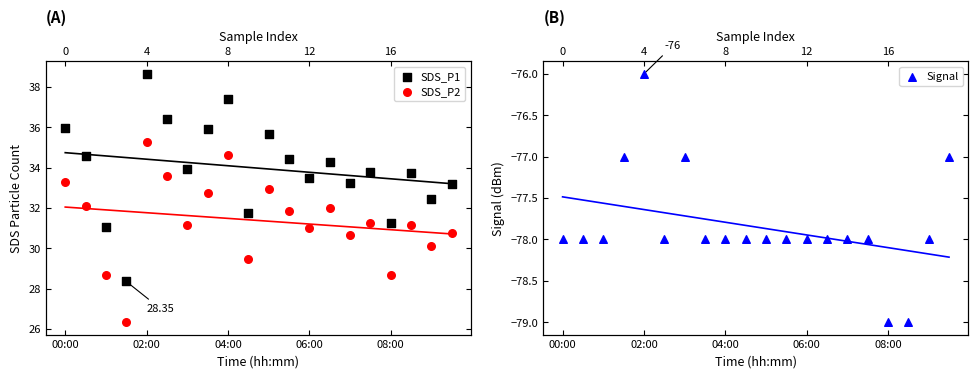

At how many categories does at least one series exceed 35?

6